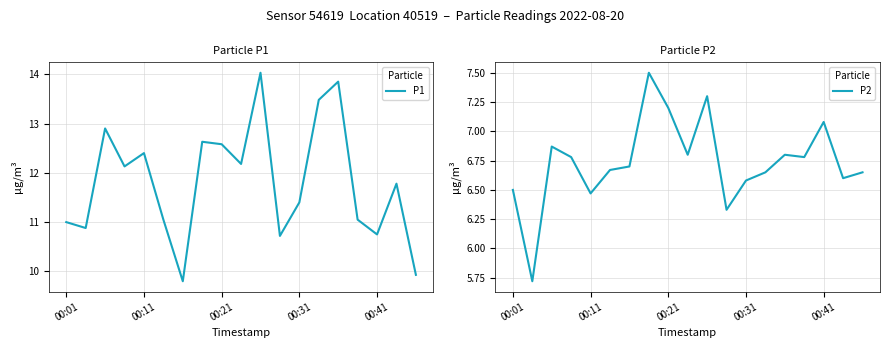

The value of P2 at 15 is 10.7. True or false?

False